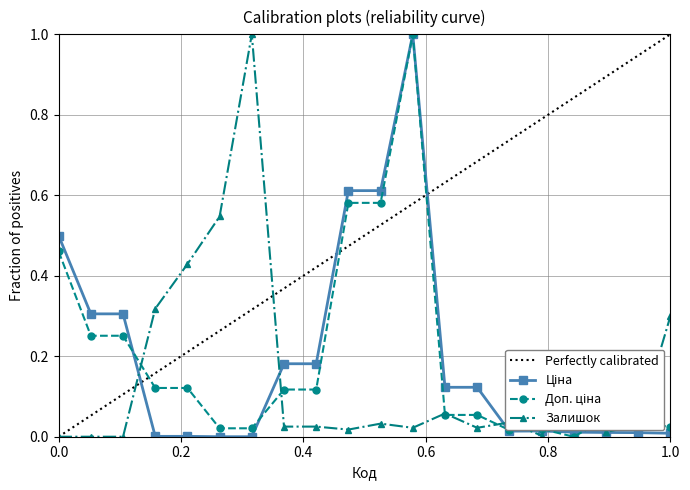

What is the highest value of the Залишок series?

1.0